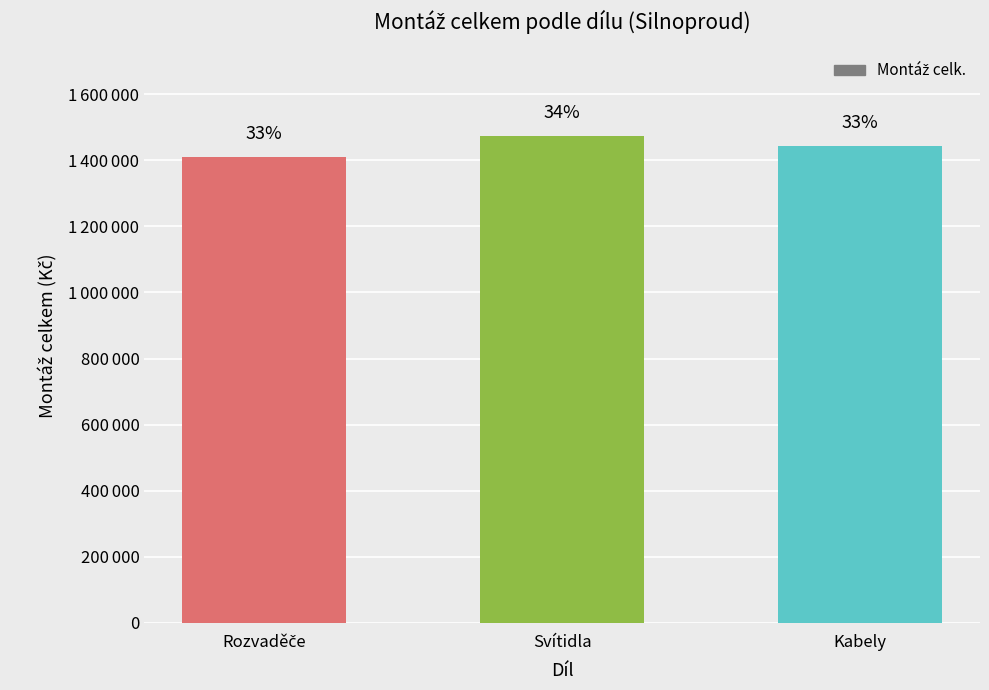

What is the maximum value shown in the chart?

1473320